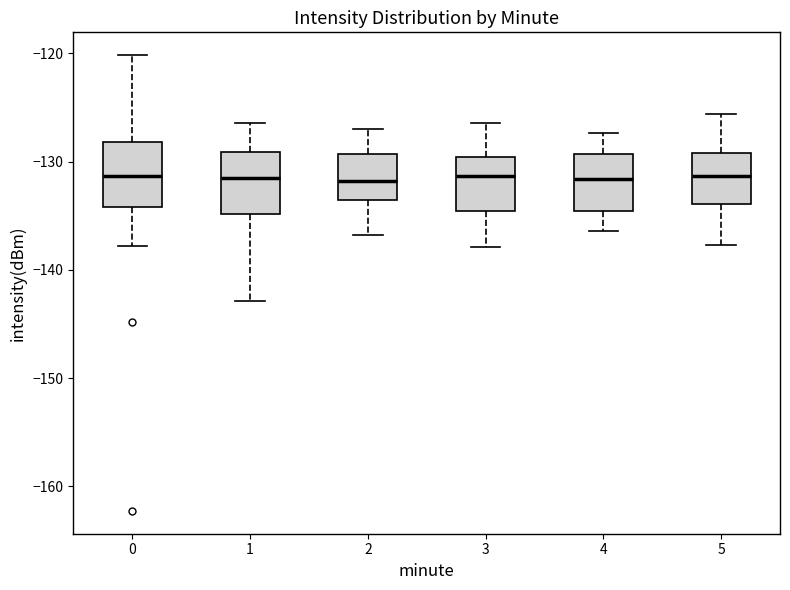

Reading left to right, read every box against the y-axis: the position of its median line, the range the box covers, and the ends of its whiskers. The values are not printed on the chart, so give them approximately, as read against the axis.

0: median -131, box -134 to -128, whiskers -138 to -120
1: median -131, box -135 to -129, whiskers -143 to -126
2: median -132, box -134 to -129, whiskers -137 to -127
3: median -131, box -135 to -130, whiskers -138 to -126
4: median -132, box -135 to -129, whiskers -136 to -127
5: median -131, box -134 to -129, whiskers -138 to -126